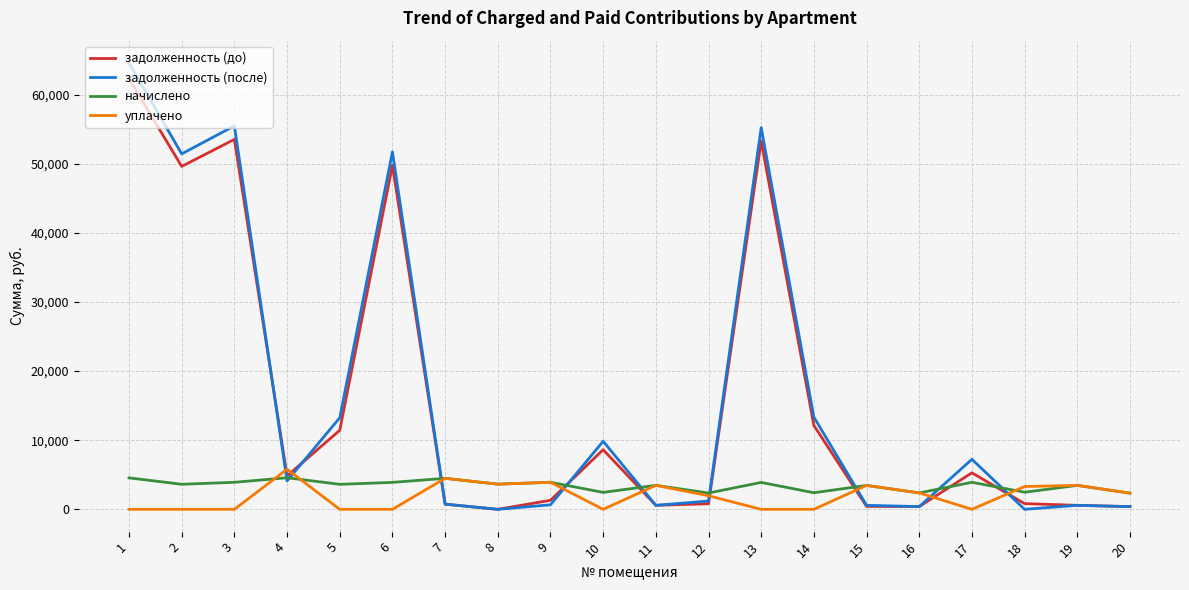

Which series has the largest range (max minus min)?

задолженность (после)